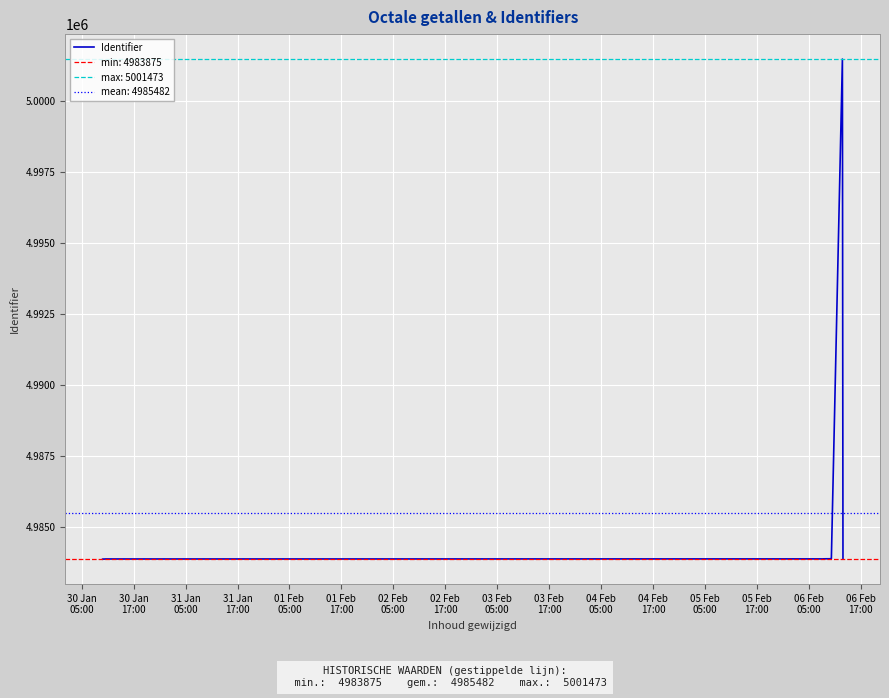

Approximately how many times larger is the value at 02 Feb
05:00 compared to 31 Jan
05:00?

1.0